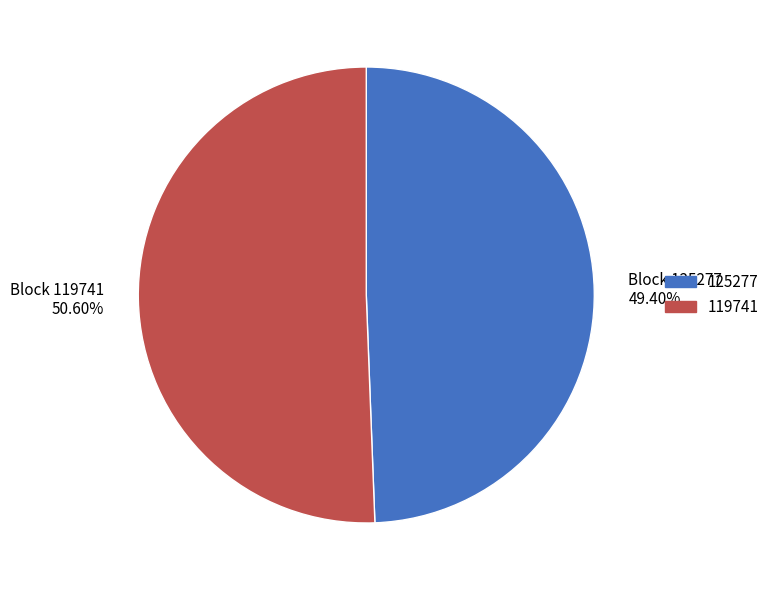

To the nearest percent, what is the difference between the largest and smallest slice percentages?

1%